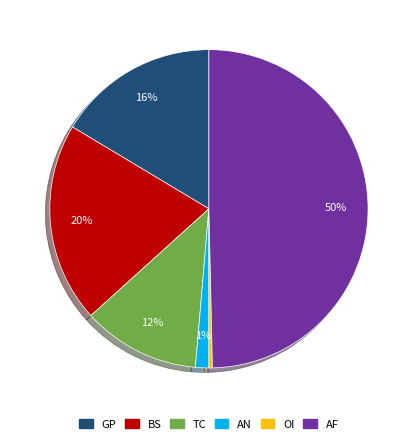

Between OI and TC, which is larger?

TC